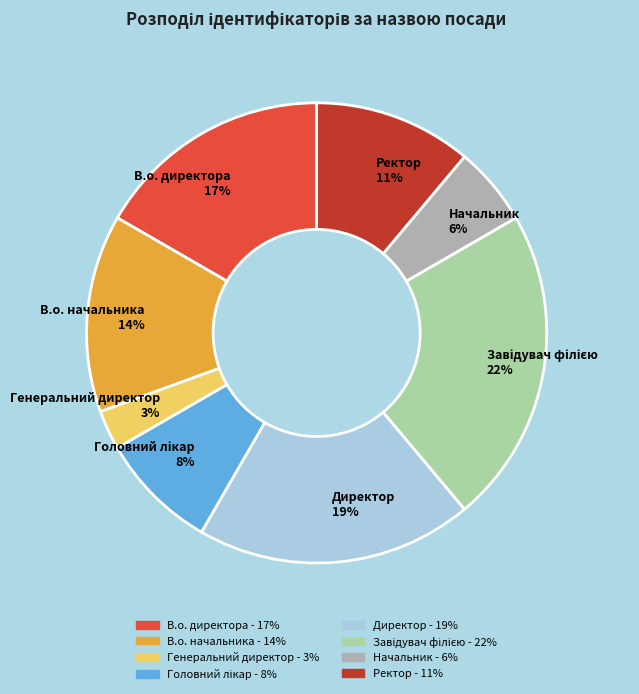

Does Ректор represent more than half of the total?

No